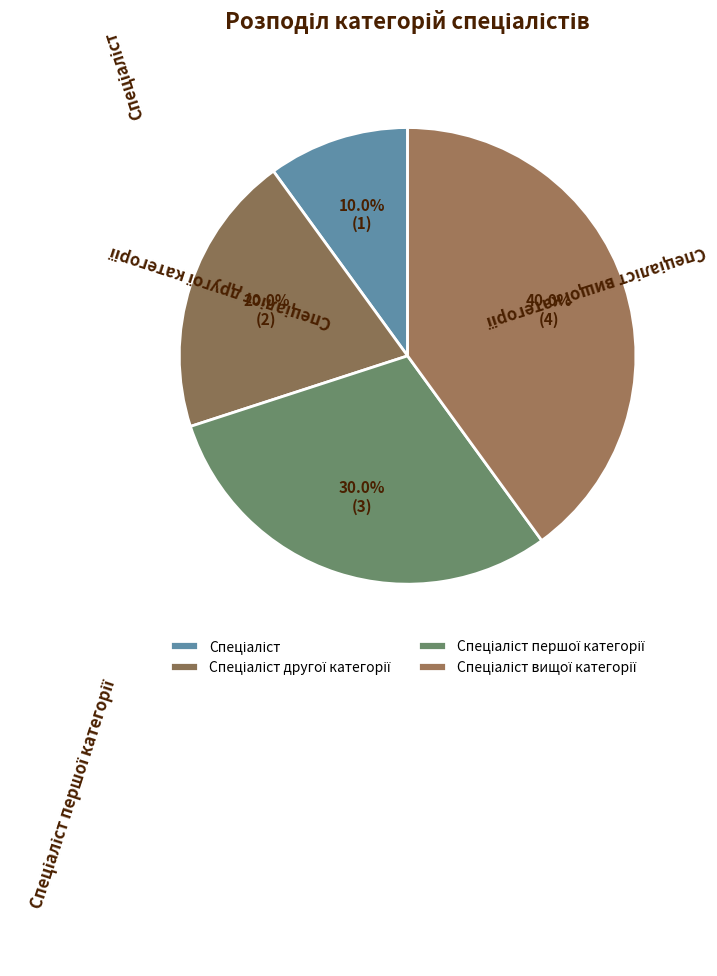

Does any single category account for the majority?

No